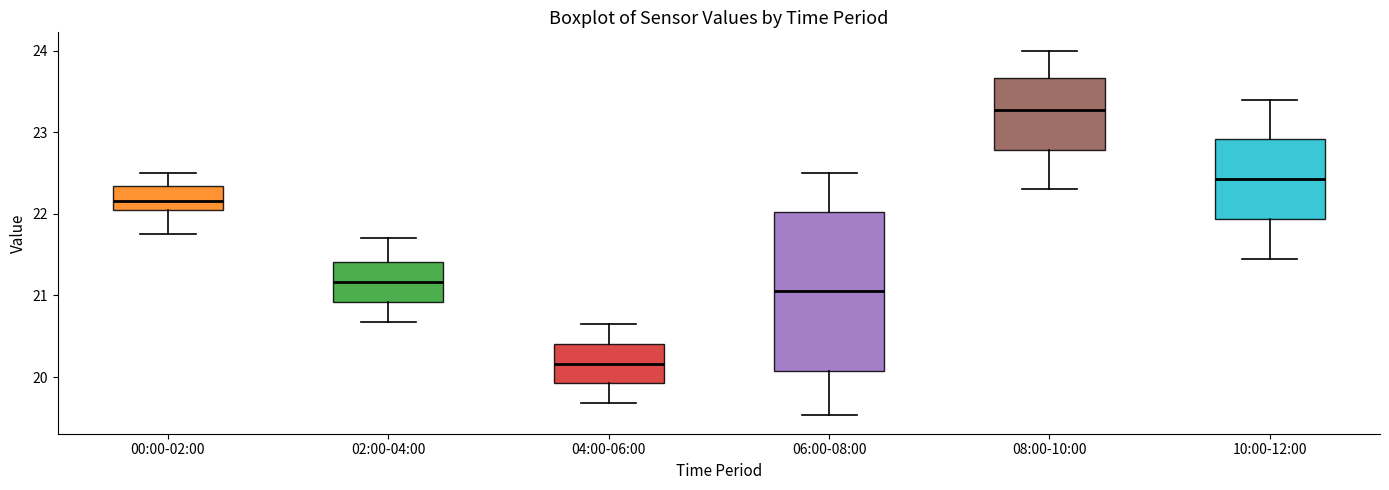

Comparing the boxes themselves (not the whiskers), which one is the tallest?

06:00-08:00